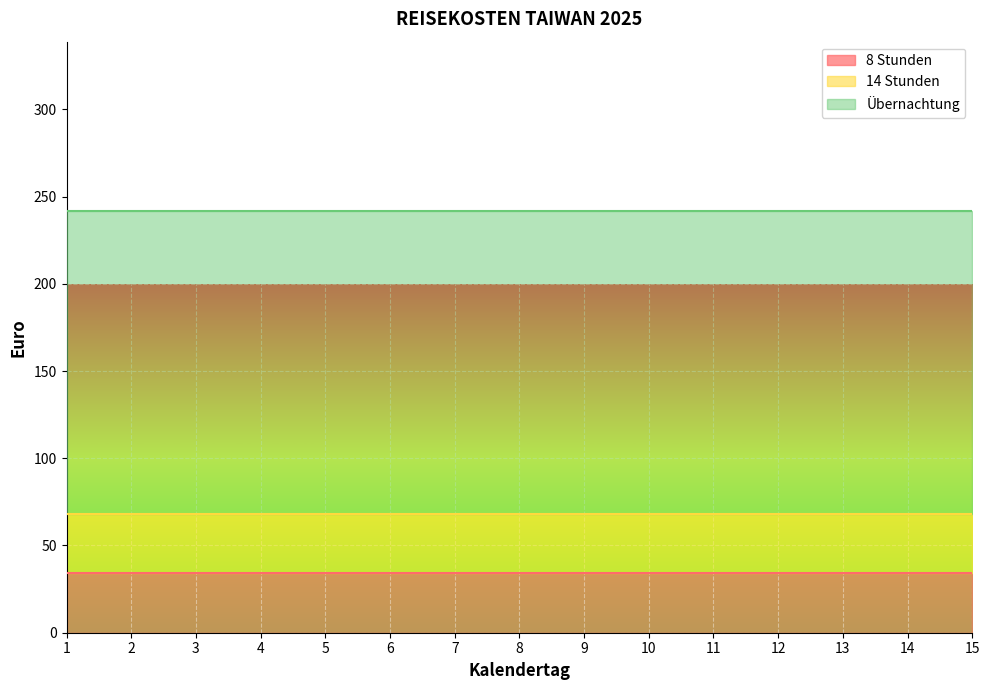

What is the spread (max minus min) of values at 11?

140